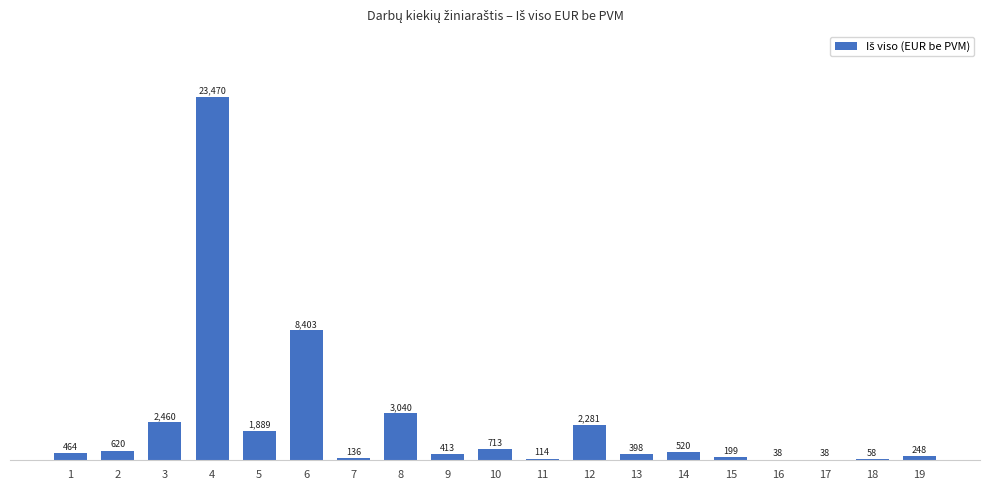

Is it true that the value at 8 is 4034.5?

False